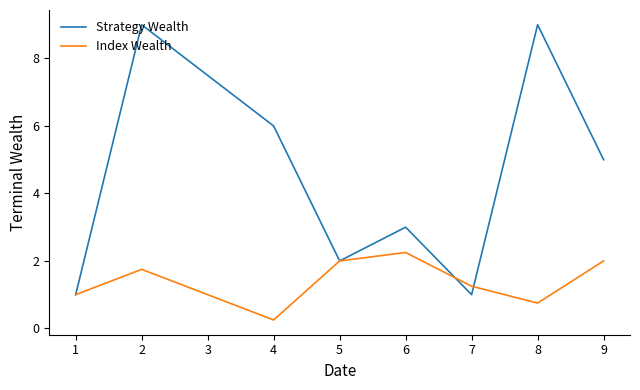

Which label corresponds to the smallest value in the chart?

4